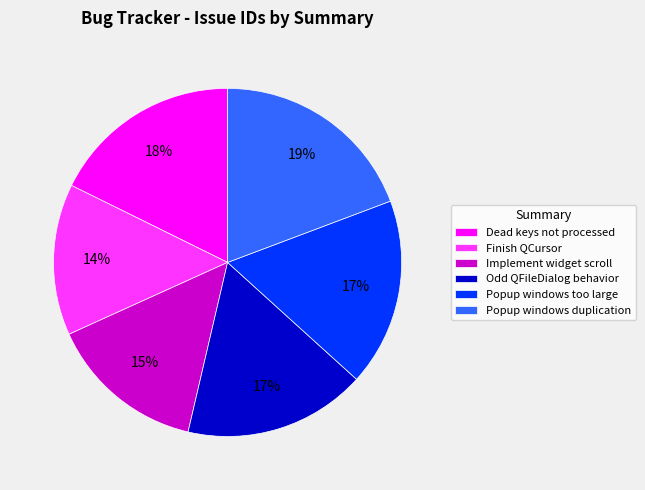

What is the smallest slice in the pie chart?

Finish QCursor